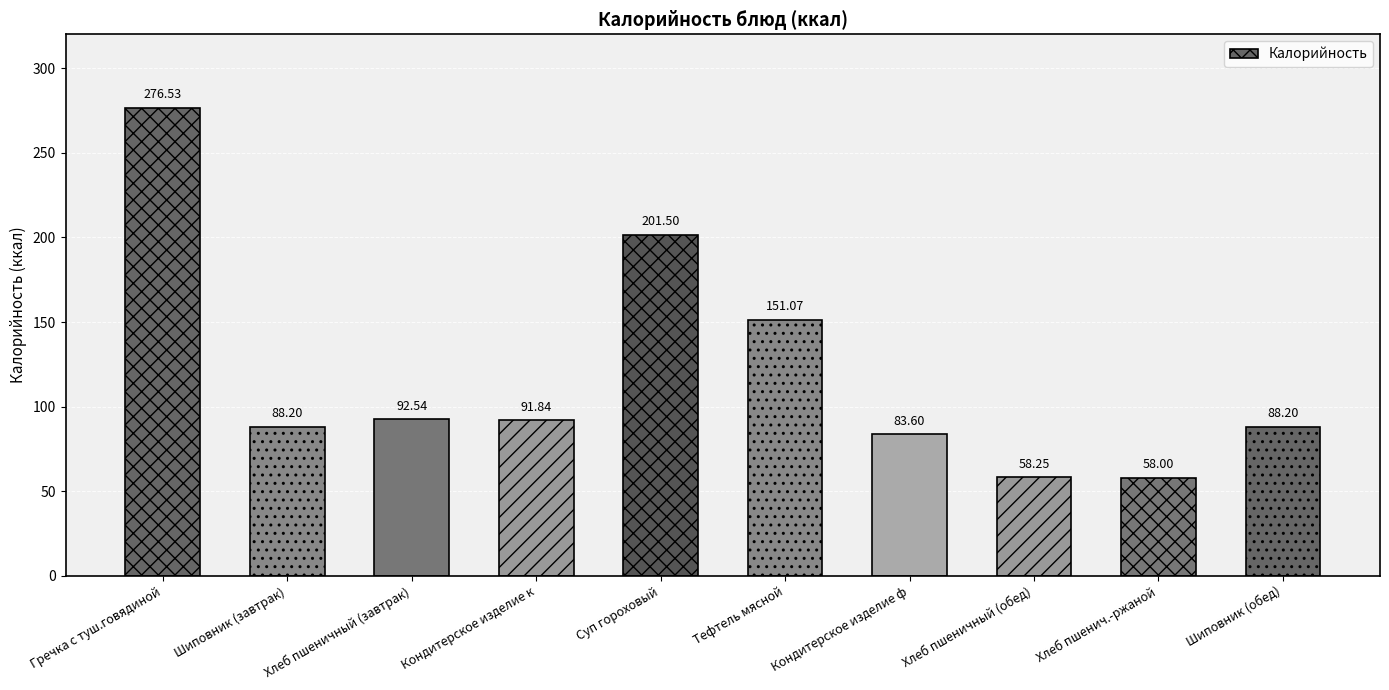

What is the value of the 7th bar from the left?

83.6